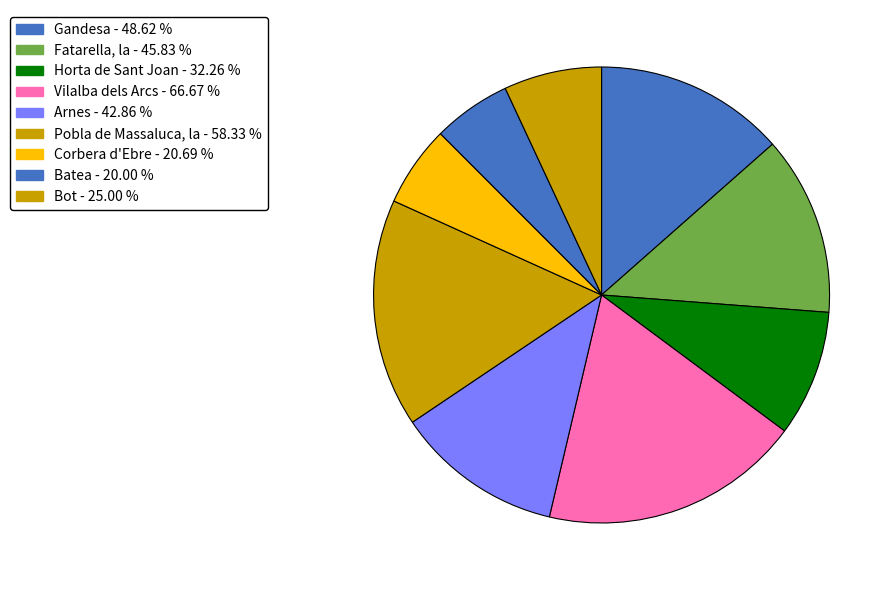

Which category has the biggest portion of the pie?

Vilalba dels Arcs